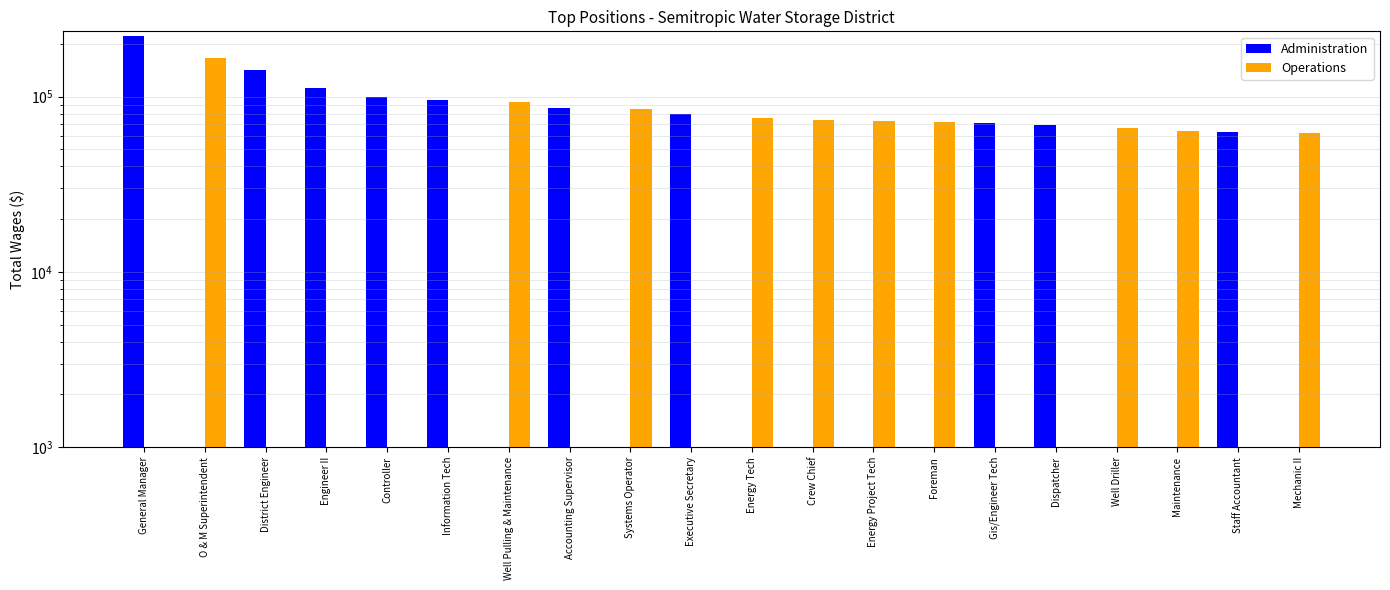

How many bars are there in each group?

2